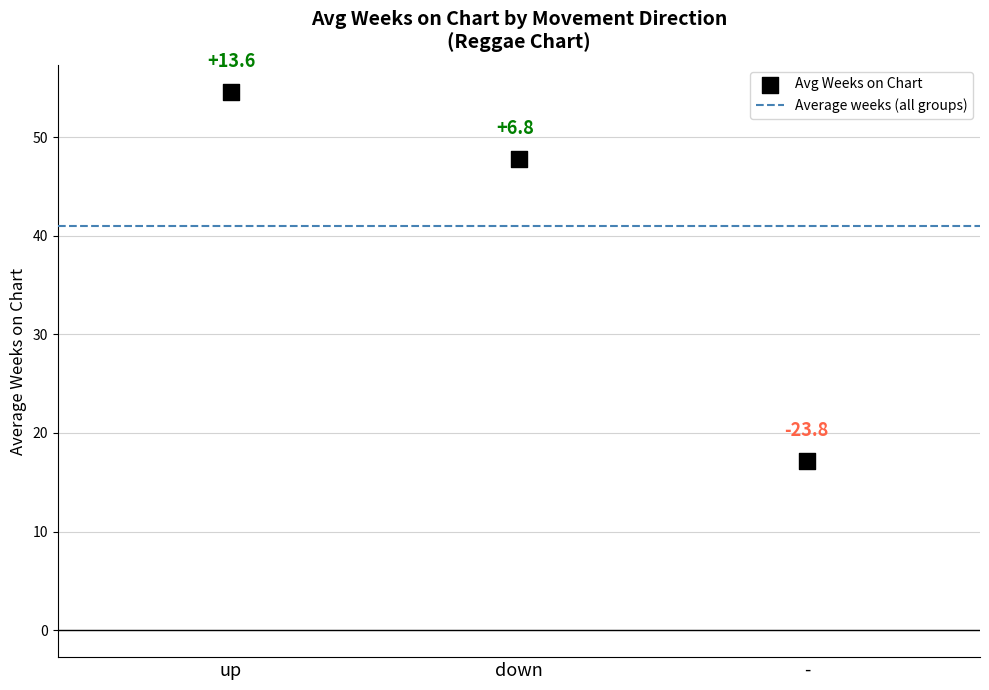

What Y value in the scatter plot is closest to 35?

47.8